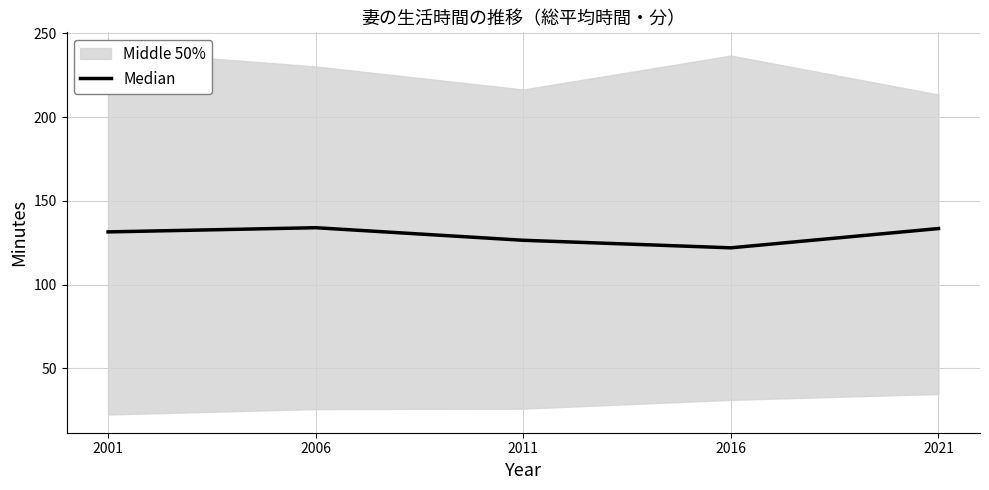

Where is the first local maximum?

2006